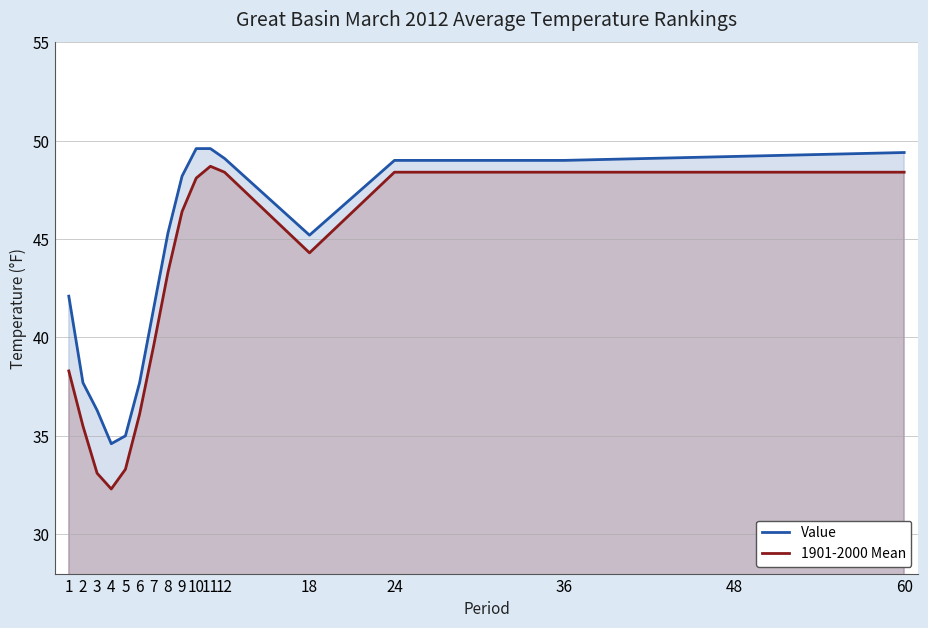

What is the value of the Value point at the 15th from the left?

49.0